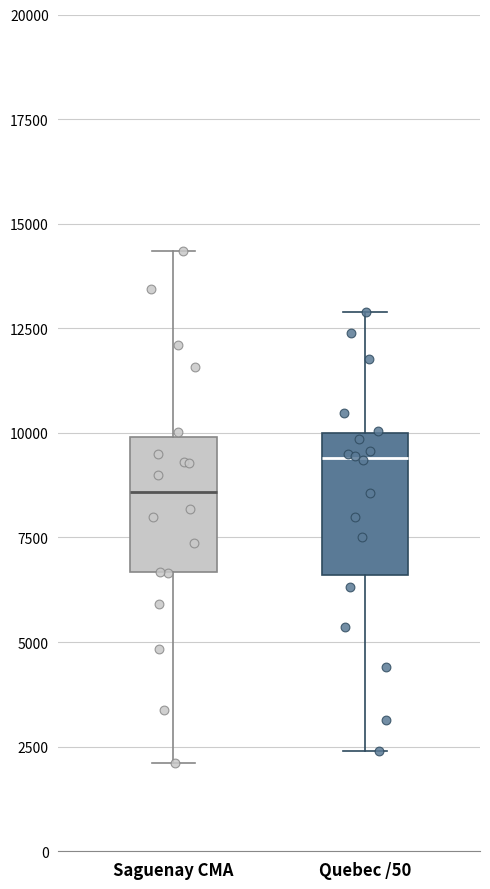

Where does the lower whisker of the box for Quebec /50 end on the y-axis? The values are not printed on the chart, so give them approximately, as read against the axis.

2500